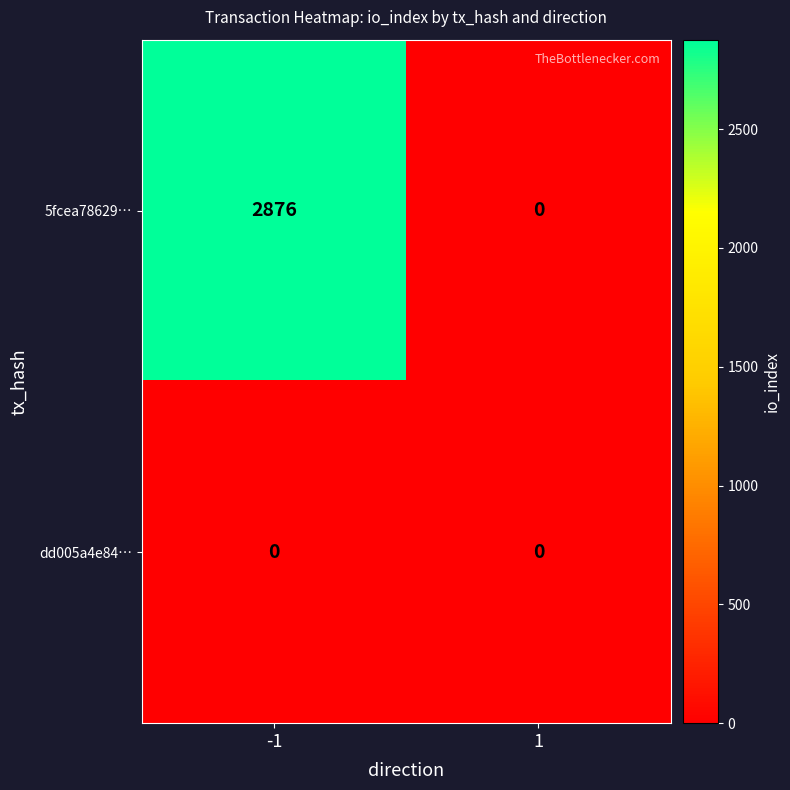

Which series has the largest total across all categories?

5fcea78629…